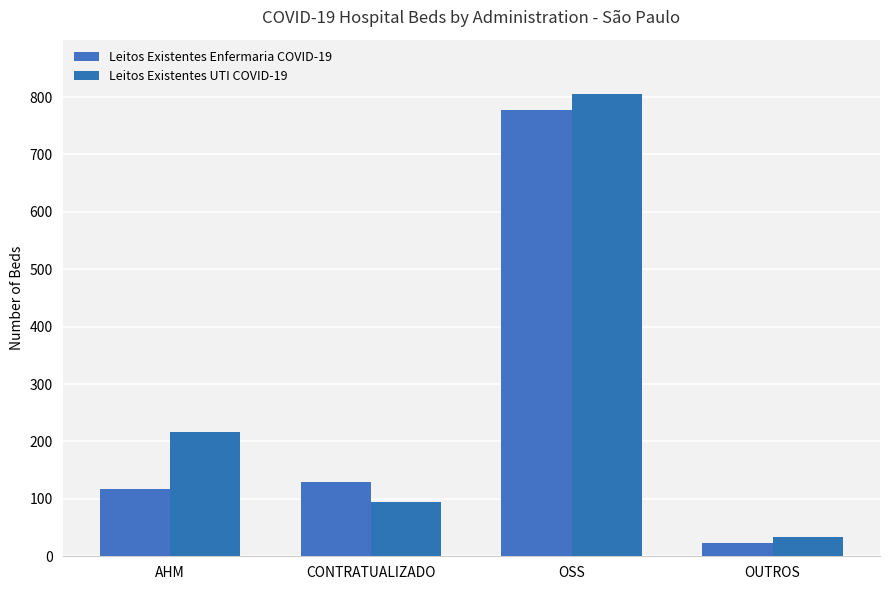

How many categories are shown in the chart?

4